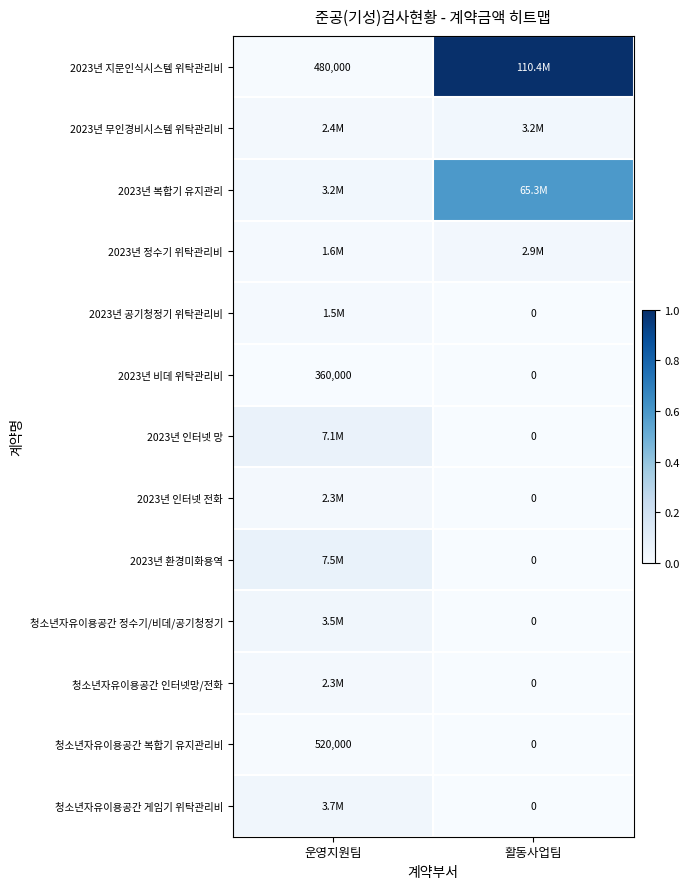

Is the value of 2023년 인터넷 전화 at 활동사업팀 greater than the value of 2023년 지문인식시스템 위탁관리비 at 운영지원팀?

No